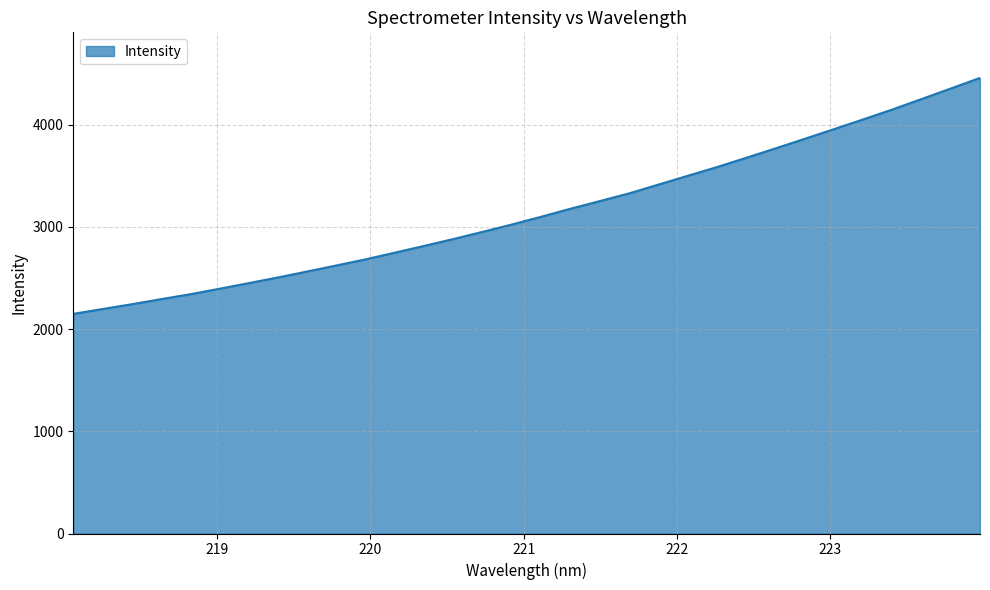

What is the maximum value shown in the chart?

4457.7